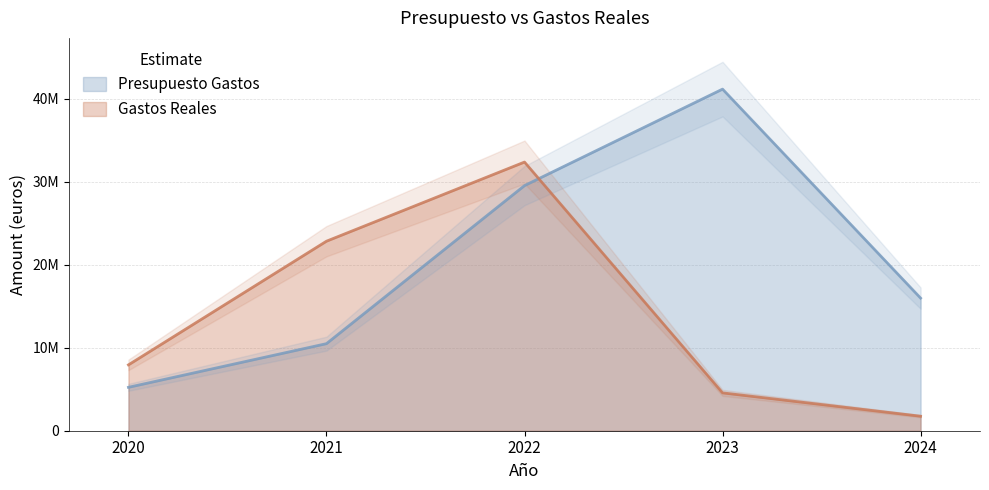

Where is Gastos Reales nearest to the value 17051623?

2021